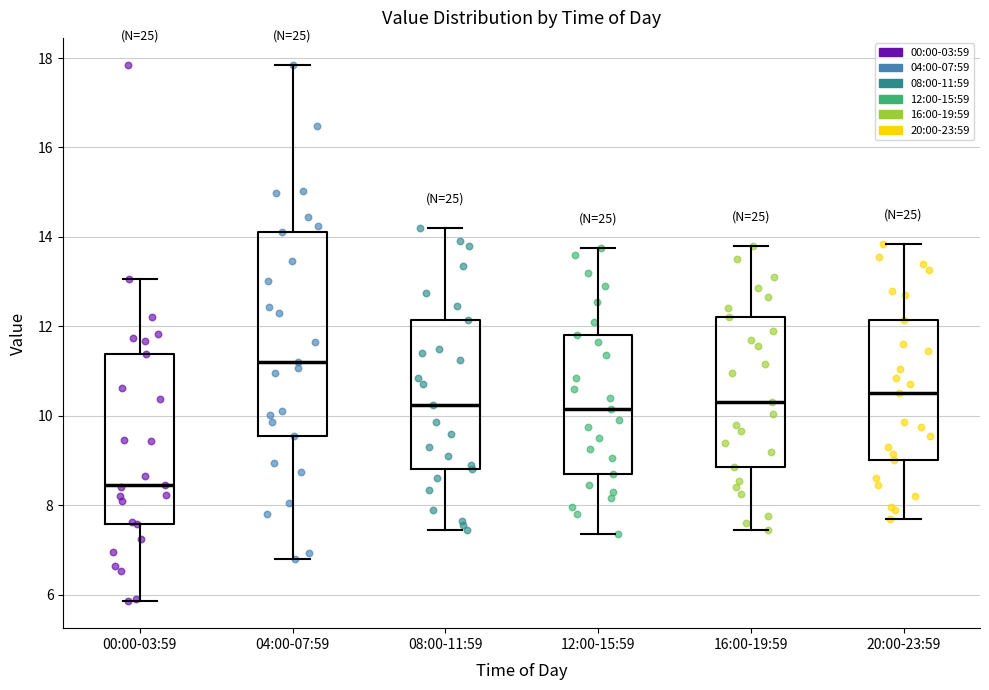

Reading left to right, transcribe this box plot: for each box, give where its median line is, the range the box spans, and where its two whiskers end, as read against the y-axis. The values are not printed on the chart, so give them approximately, as read against the axis.

00:00-03:59: median 8.4, box 7.6 to 11.4, whiskers 5.8 to 13.0
04:00-07:59: median 11.2, box 9.6 to 14.2, whiskers 6.8 to 17.8
08:00-11:59: median 10.2, box 8.8 to 12.2, whiskers 7.4 to 14.2
12:00-15:59: median 10.2, box 8.8 to 11.8, whiskers 7.4 to 13.8
16:00-19:59: median 10.4, box 8.8 to 12.2, whiskers 7.4 to 13.8
20:00-23:59: median 10.6, box 9.0 to 12.2, whiskers 7.8 to 13.8